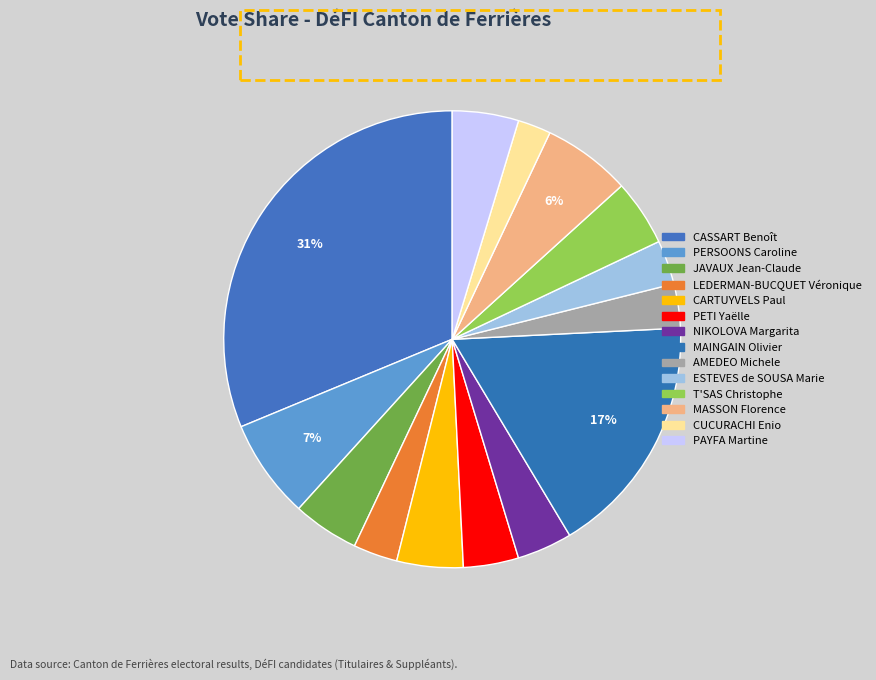

How many slices are in this pie chart?

14